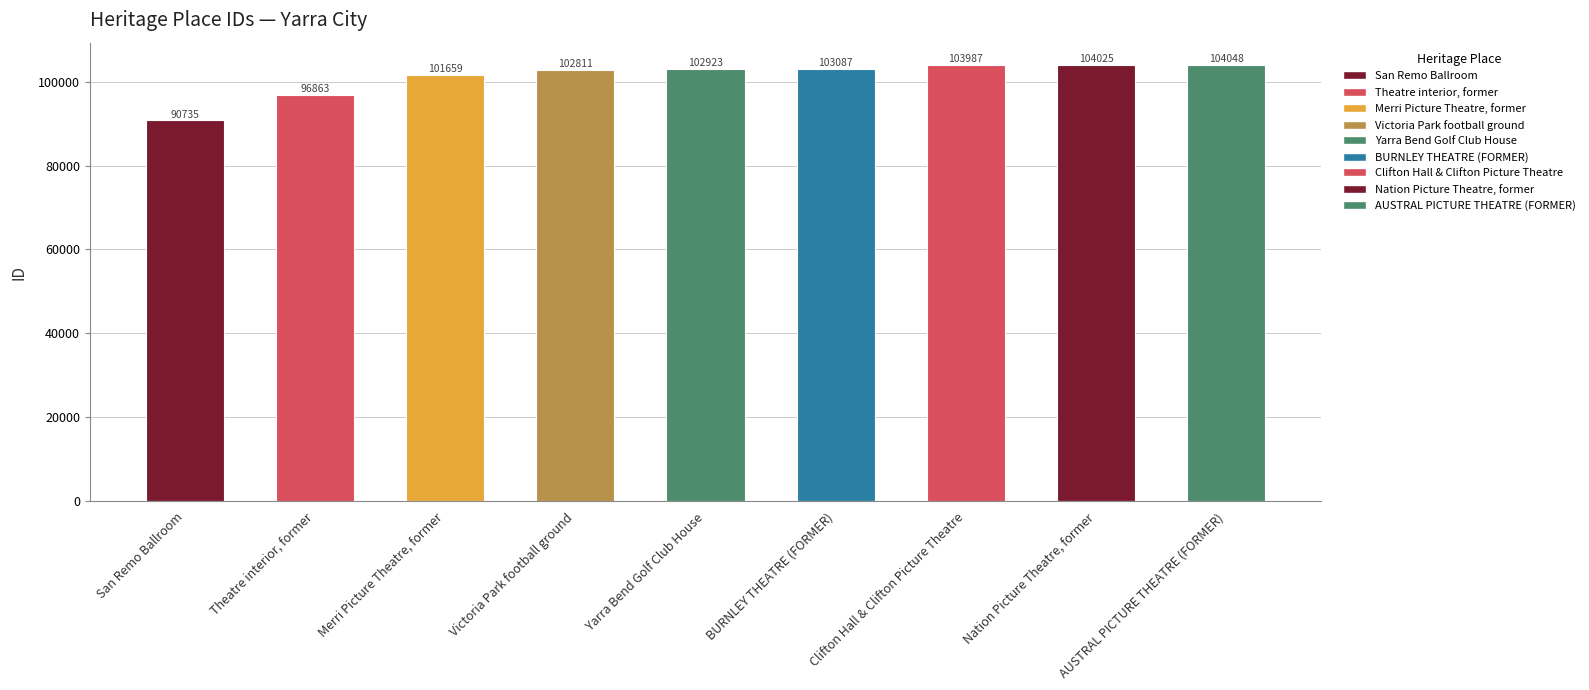

True or false: the data shows 103087 at BURNLEY THEATRE (FORMER).

True